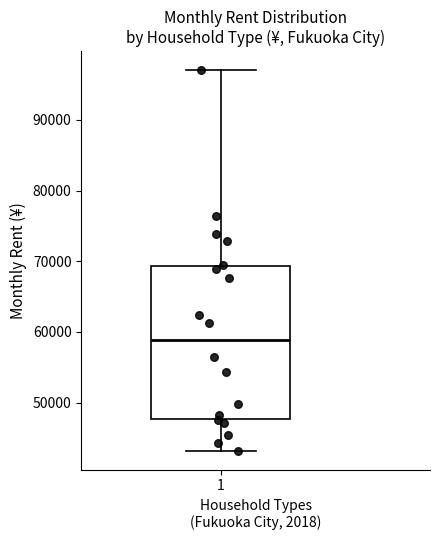

Transcribe this box plot: give where the median line is, the range the box spans, and where the two whiskers end, as read against the y-axis. The values are not printed on the chart, so give them approximately, as read against the axis.

median 59000, box 48000 to 69000, whiskers 43000 to 97000